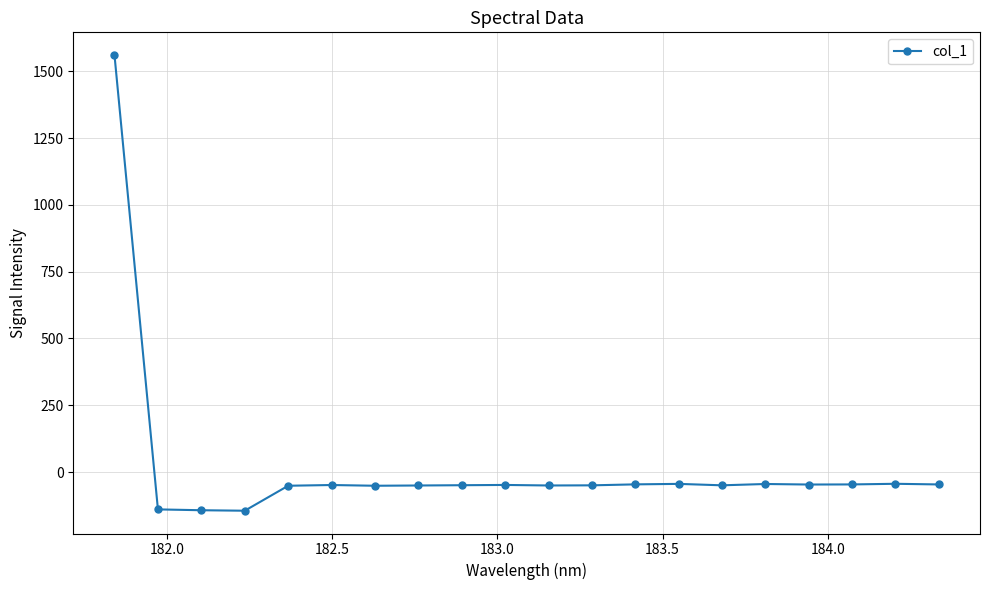

What is the greatest value displayed?

1560.5